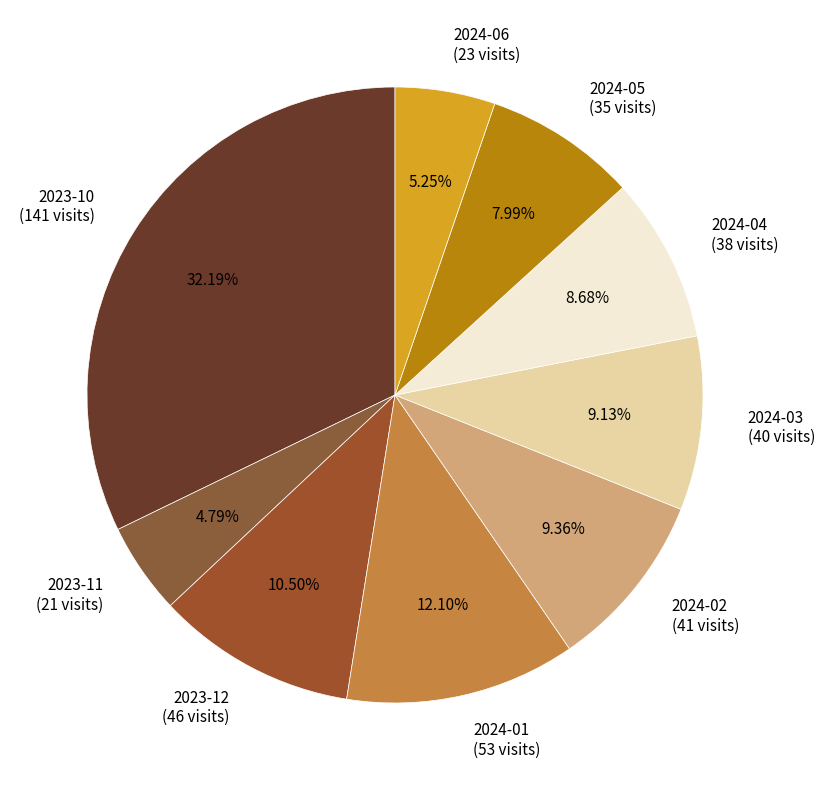

Which category has the biggest portion of the pie?

2023-10